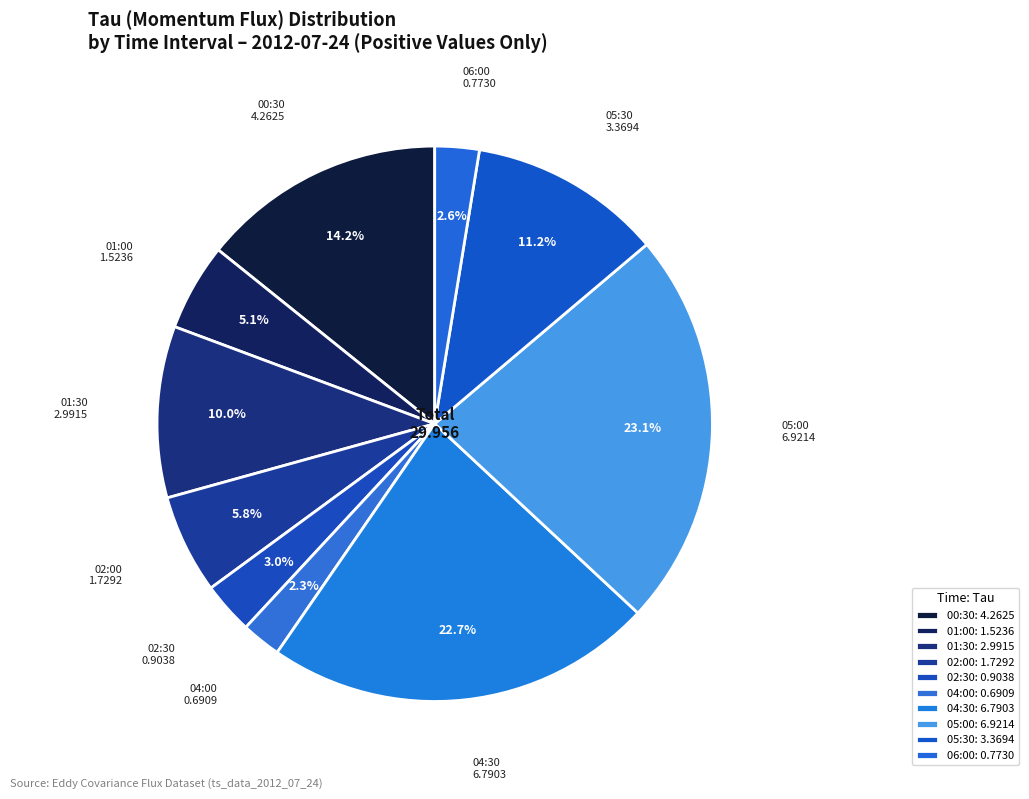

How many segments does this pie chart have?

10